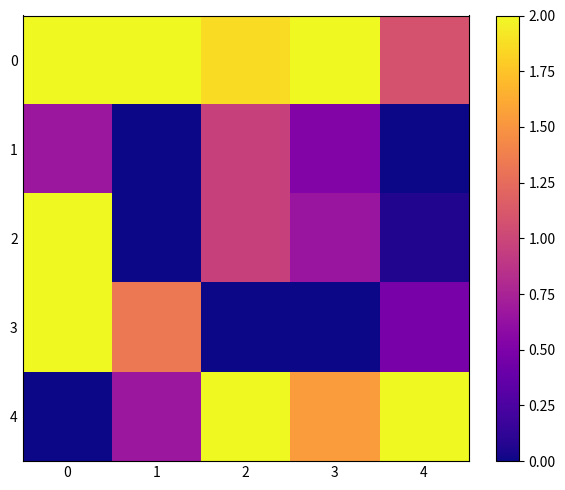

Which series changed the most between 1 and 4?

4